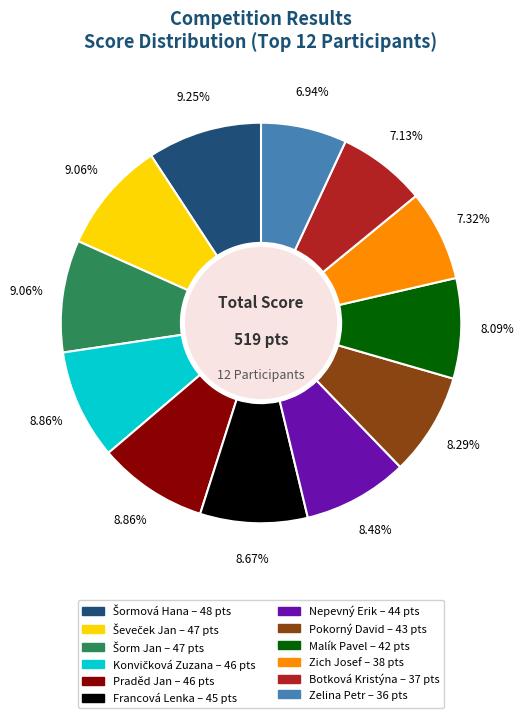

To the nearest percent, what is the average slice percentage?

8%